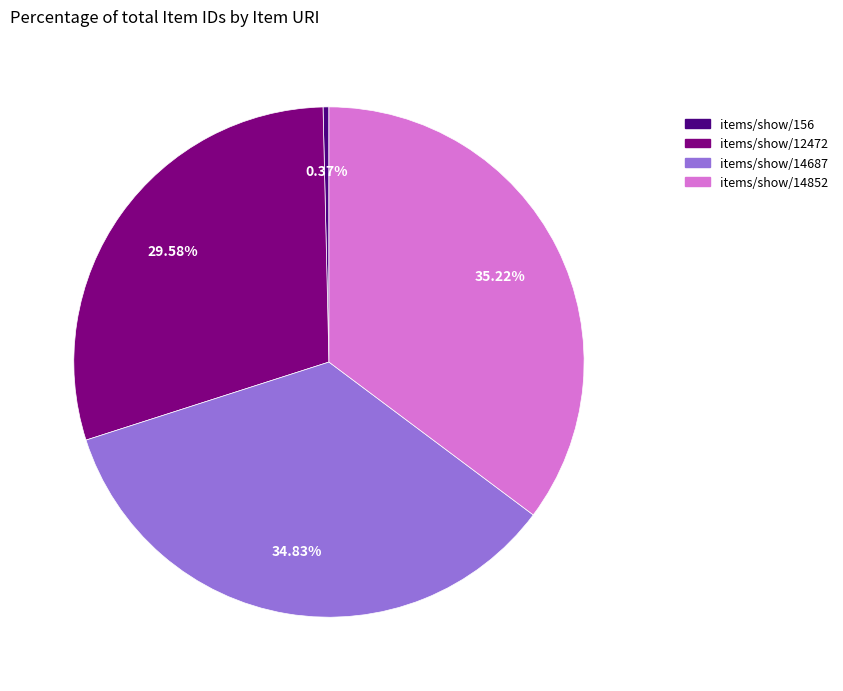

Is items/show/14852 the majority of the pie?

No